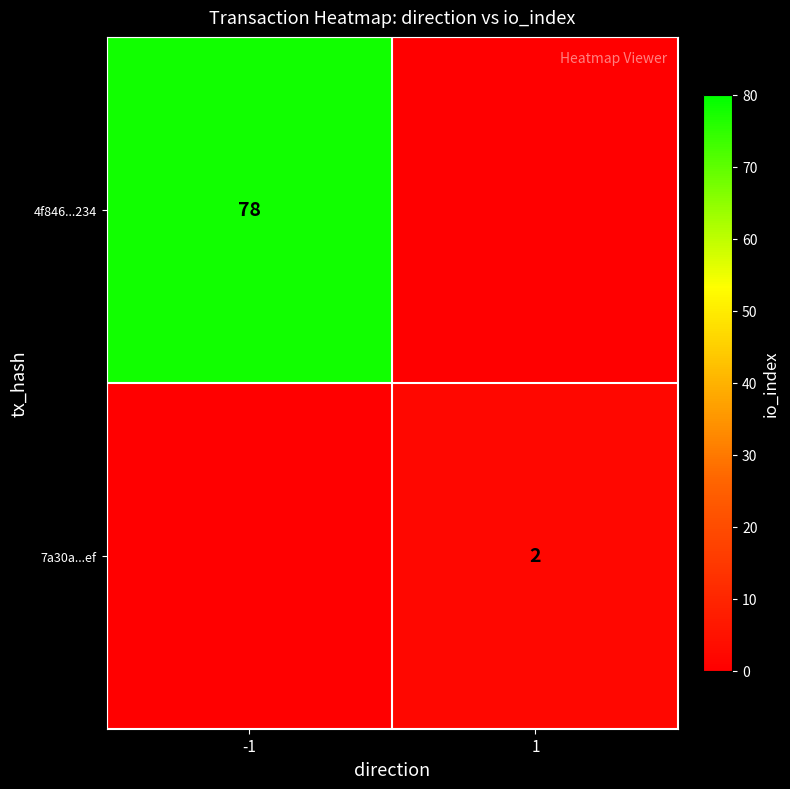

True or false: 7a30a...ef has a value of 1 at 1.

False